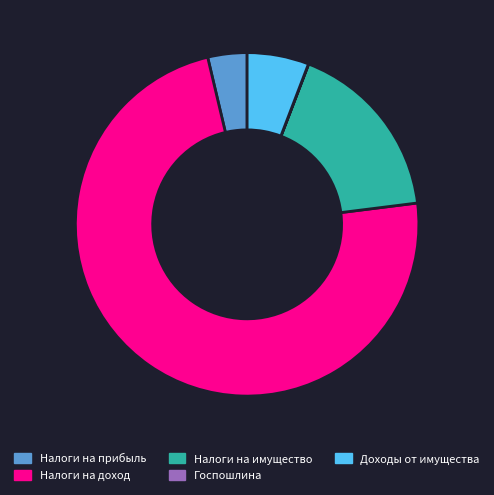

The Налоги на имущество slice represents 17% of the pie. True or false?

True